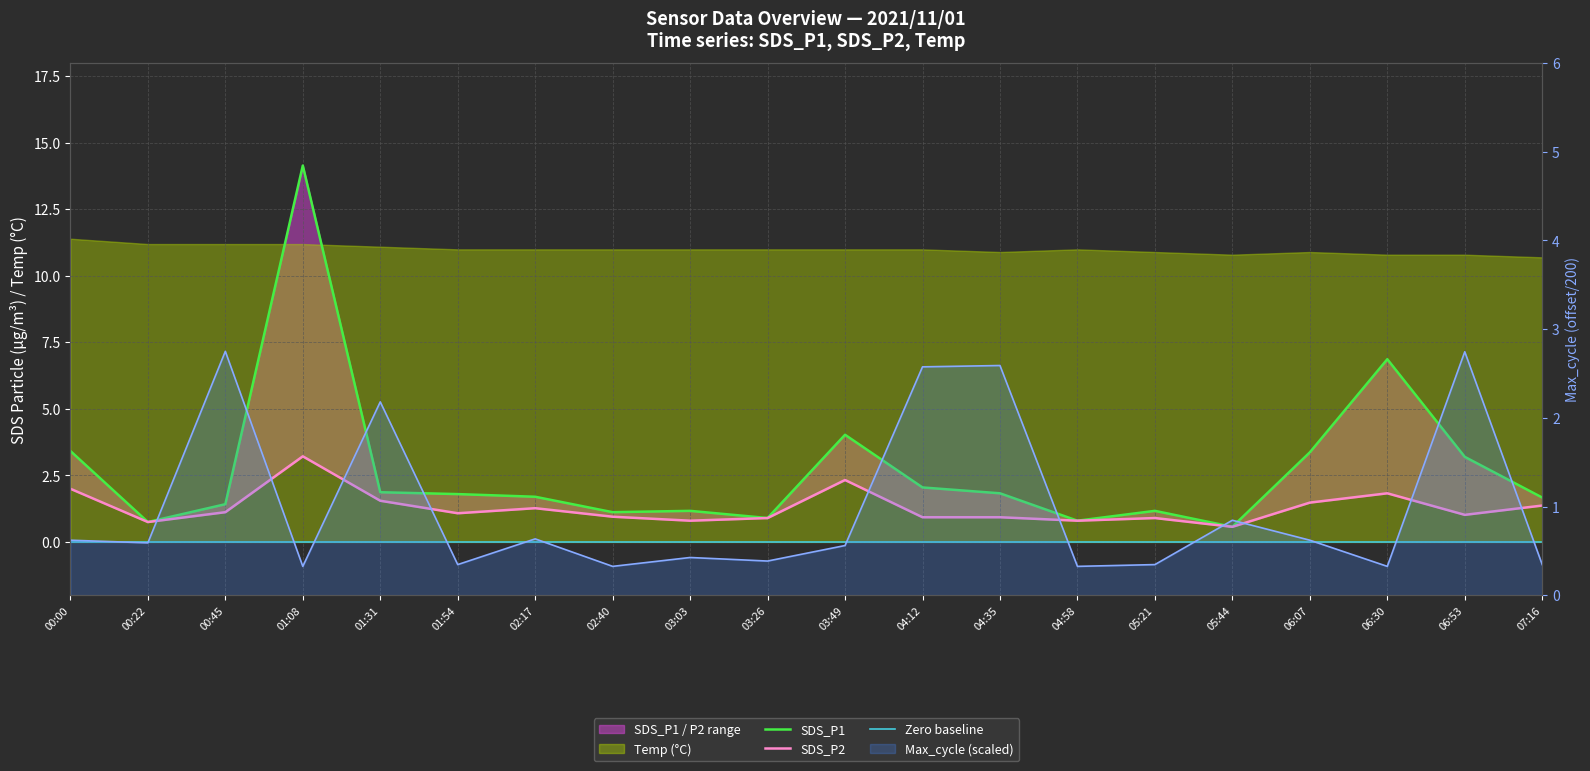

What is the difference between the highest and lowest values at 04:58?

0.5